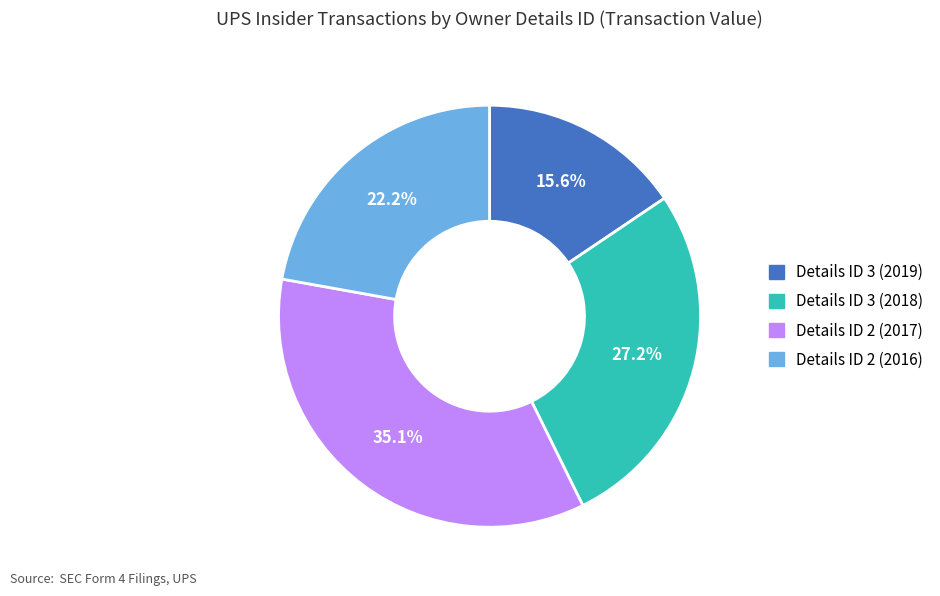

Is there any slice that represents more than half of the pie?

No